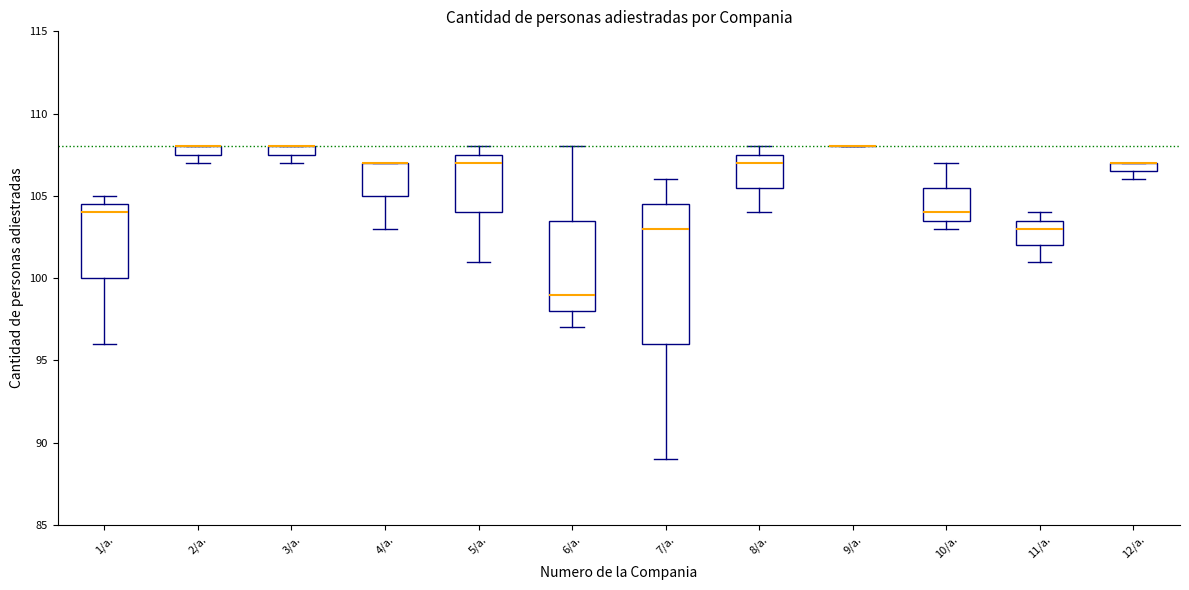

Comparing the boxes themselves (not the whiskers), which one is the tallest?

7/a.